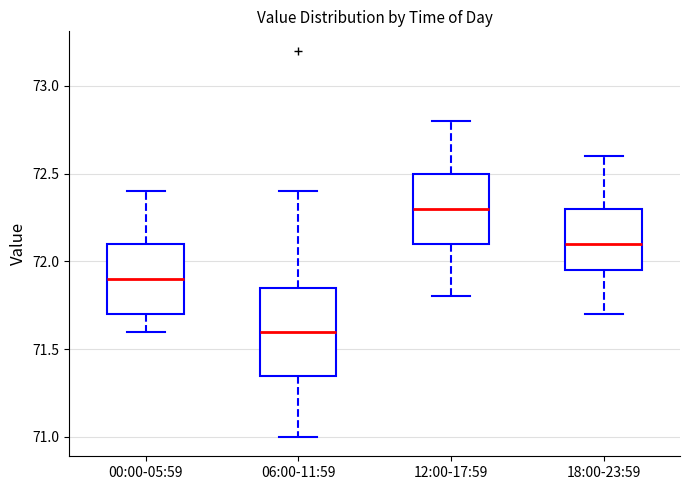

Reading left to right, read every box against the y-axis: the position of its median line, the range the box covers, and the ends of its whiskers. The values are not printed on the chart, so give them approximately, as read against the axis.

00:00-05:59: median 71.90, box 71.70 to 72.10, whiskers 71.60 to 72.40
06:00-11:59: median 71.60, box 71.35 to 71.85, whiskers 71.00 to 72.40
12:00-17:59: median 72.30, box 72.10 to 72.50, whiskers 71.80 to 72.80
18:00-23:59: median 72.10, box 71.95 to 72.30, whiskers 71.70 to 72.60